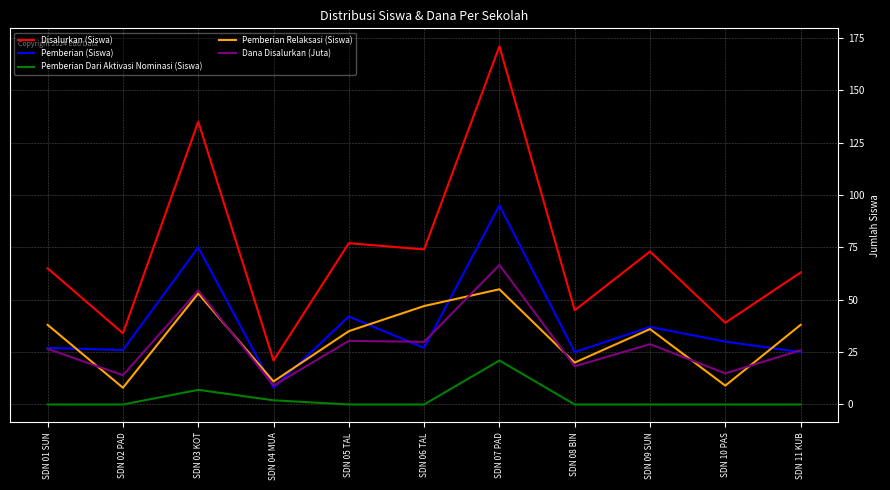

What is the difference between the Dana Disalurkan (Juta) values at SDN 06 TAL and SDN 04 MUA?

20.9